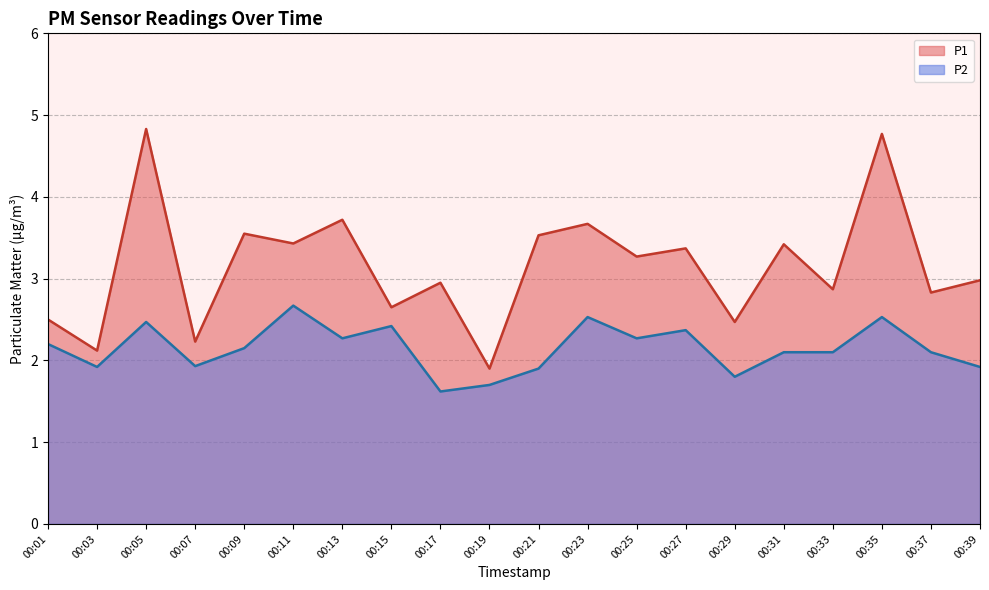

How many lines are shown in the chart?

2